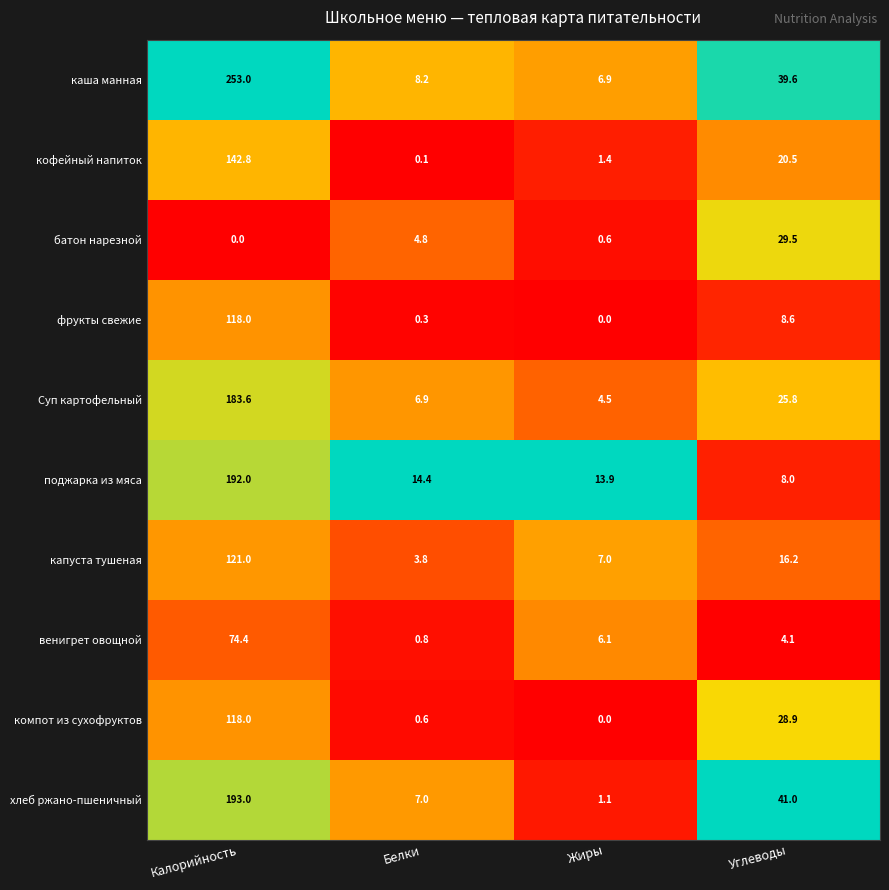

What is the minimum value for хлеб ржано-пшеничный?

1.1